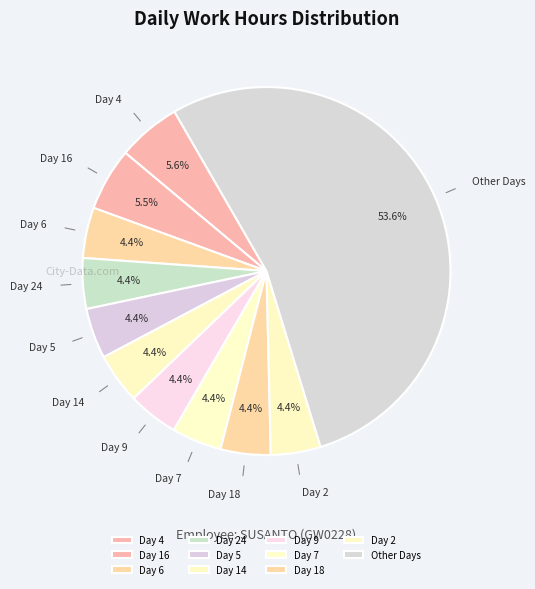

Which category accounts for the majority?

Other Days